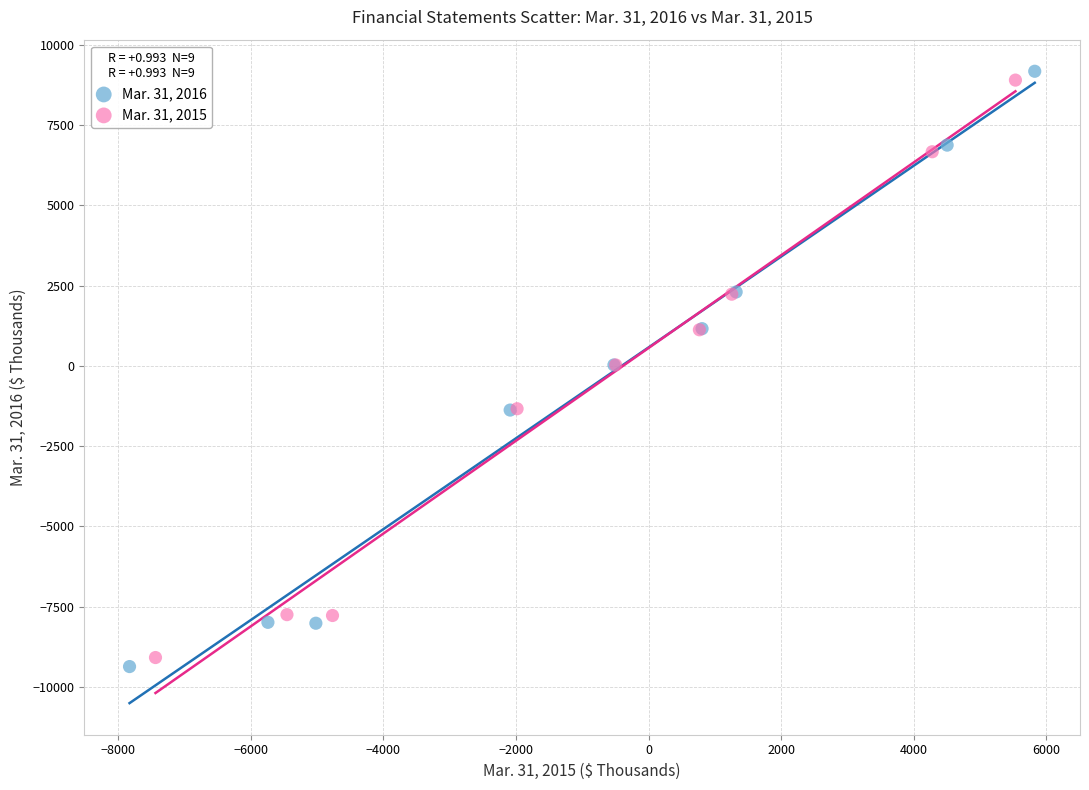

Which series has the widest spread of Y values?

Mar. 31, 2016